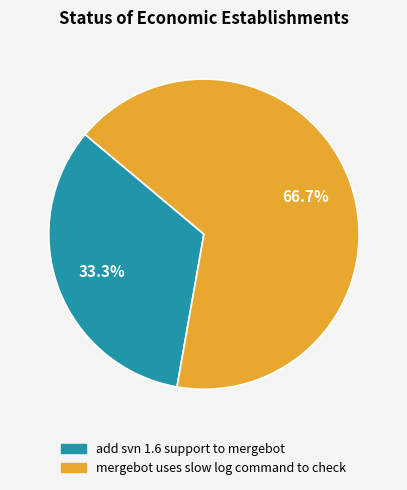

Is it true that add svn 1.6 support to mergebot is 21% of the pie?

False